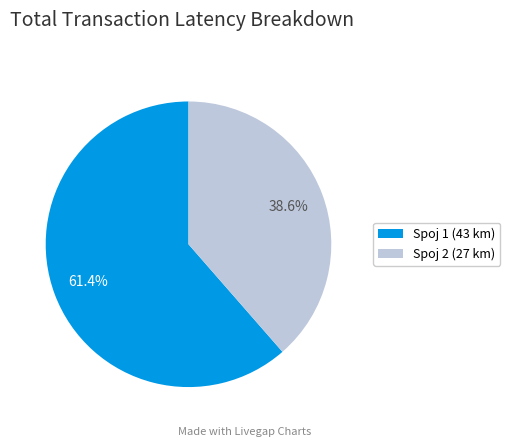

What percentage do Spoj 2 (27 km) and Spoj 1 (43 km) together represent?

100.0%